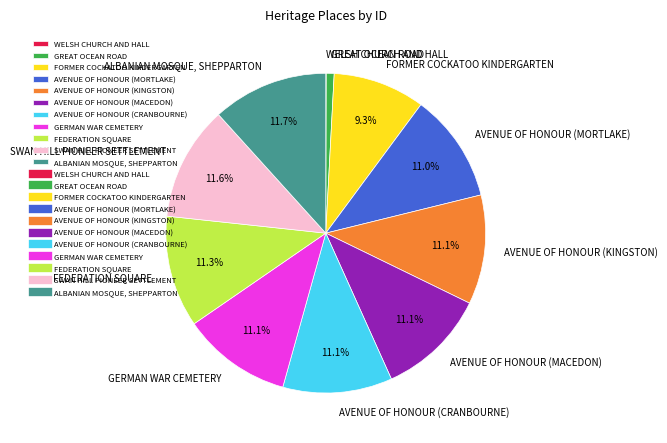

What percentage is NOT represented by ALBANIAN MOSQUE, SHEPPARTON?

88.3%